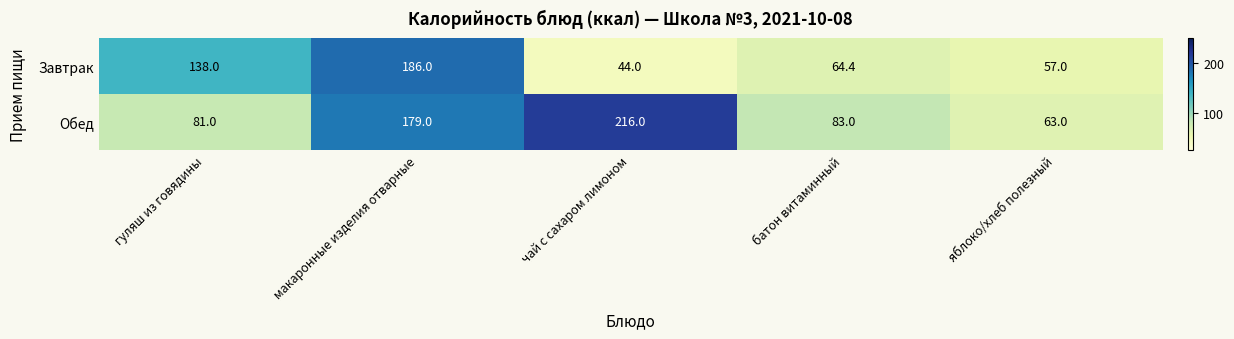

Which series has the largest range (max minus min)?

Обед